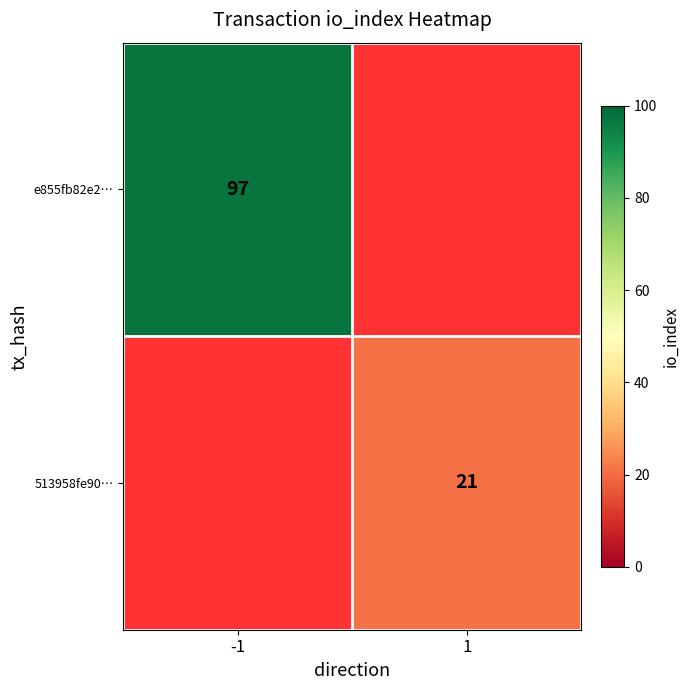

Which series has the largest range (max minus min)?

e855fb82e2…